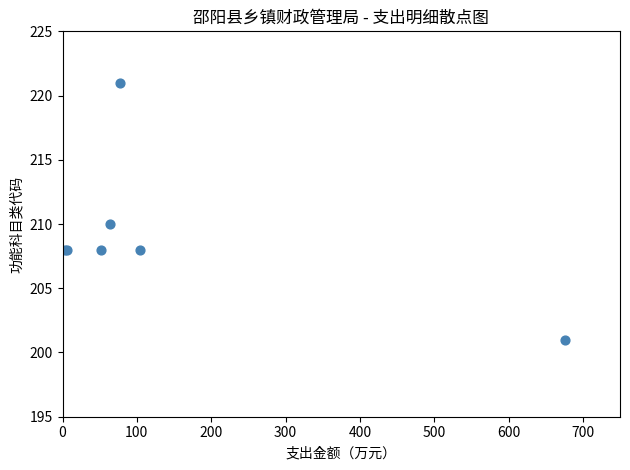

What Y value in the scatter plot is closest to 211?

210